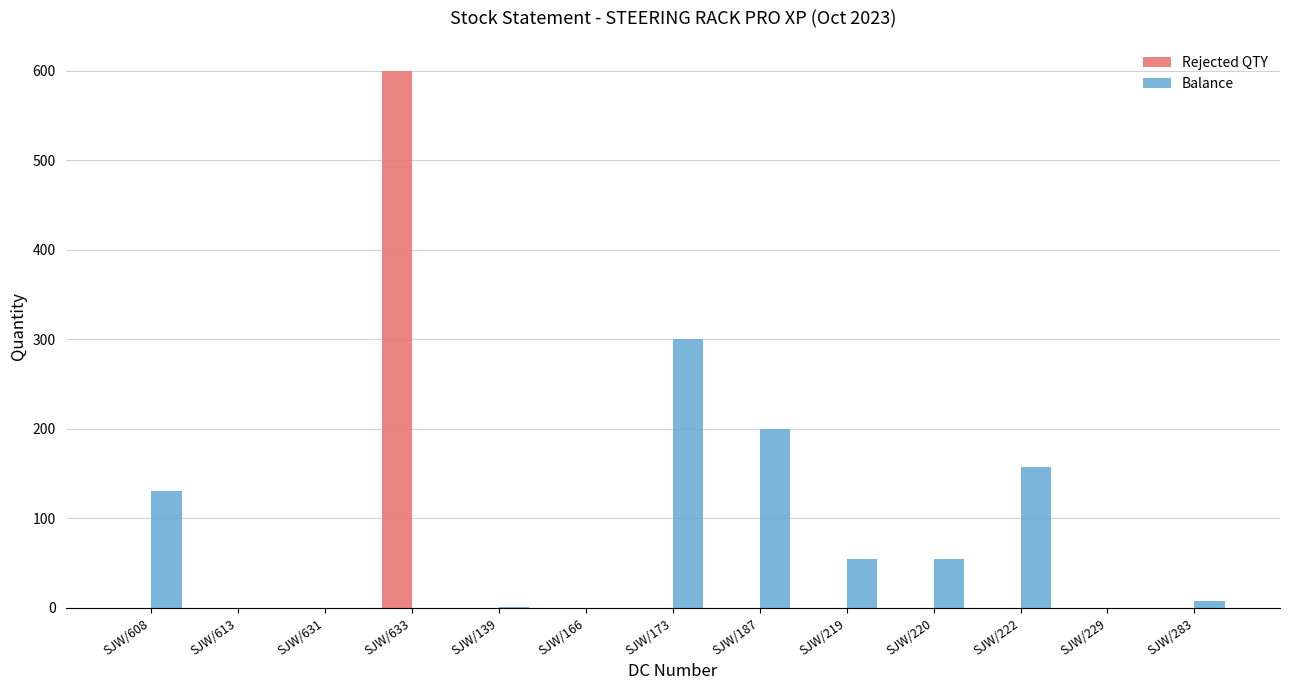

Which category has the highest value in the Balance series?

SJW/173